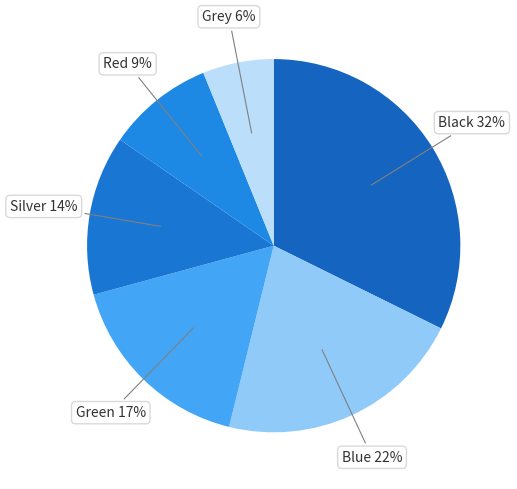

The Green slice represents 17% of the pie. True or false?

True